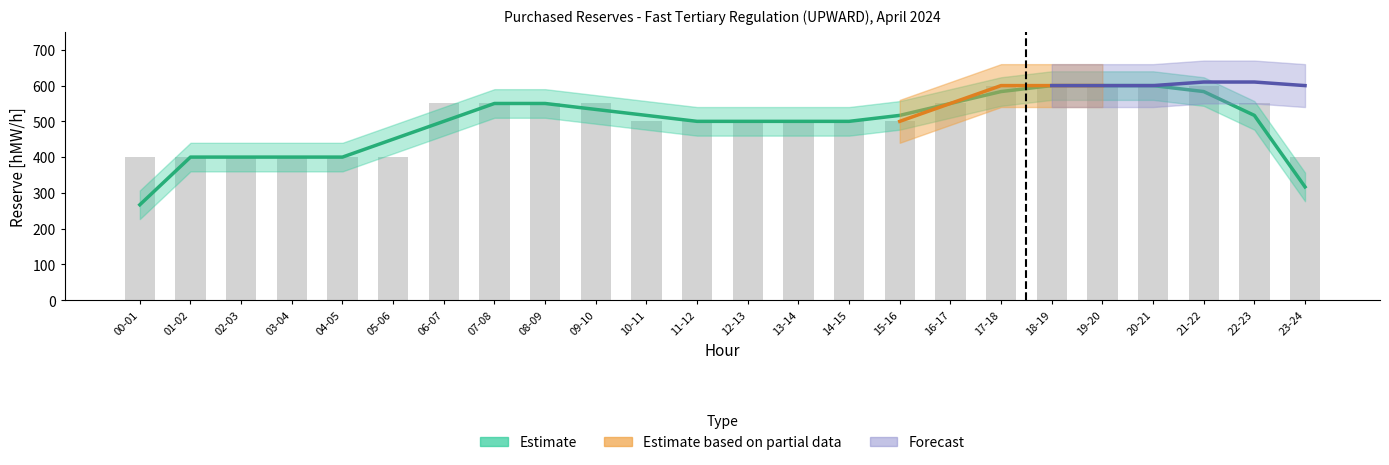

What position from the right is 18-19?

6